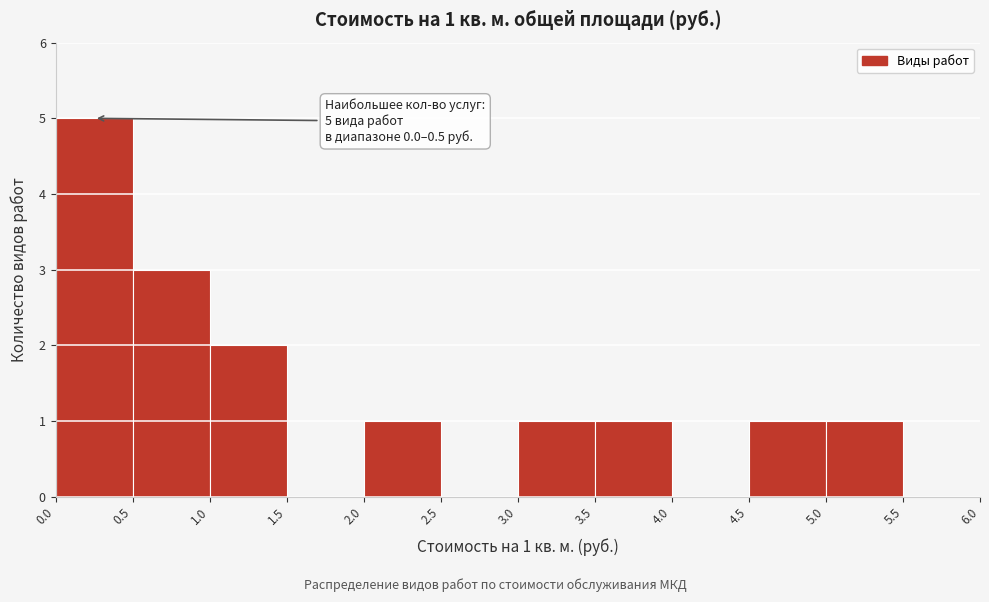

Which range on the x-axis has the tallest bar?

0.0 to 0.5